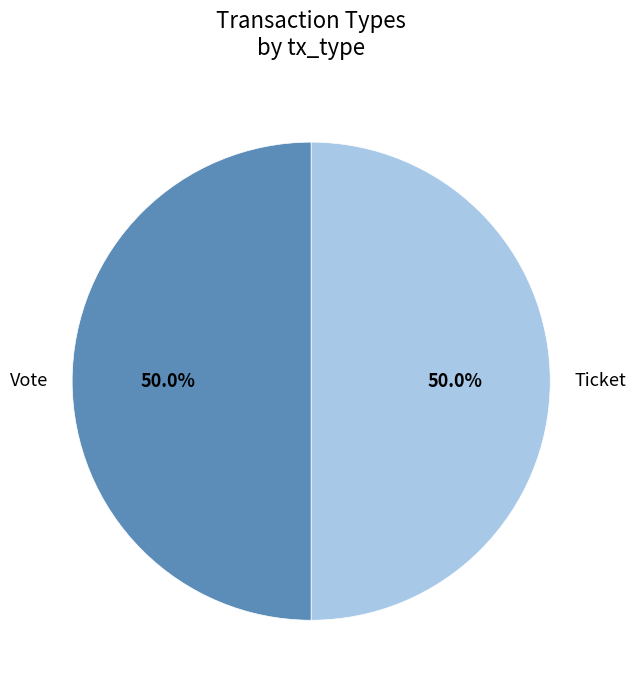

What is the total percentage of Ticket and Vote?

100.0%